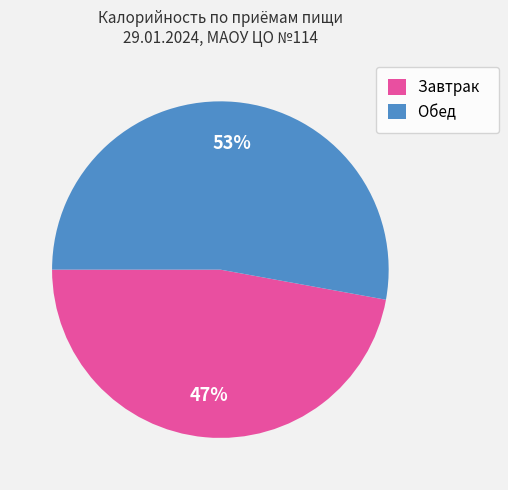

Rank the categories by value from lowest to highest.

Завтрак, Обед